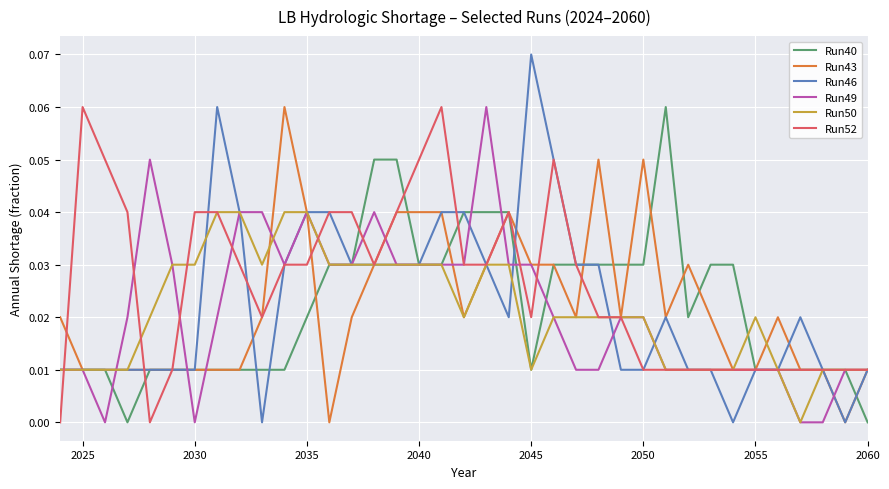

Which series has the largest total across all categories?

Run52